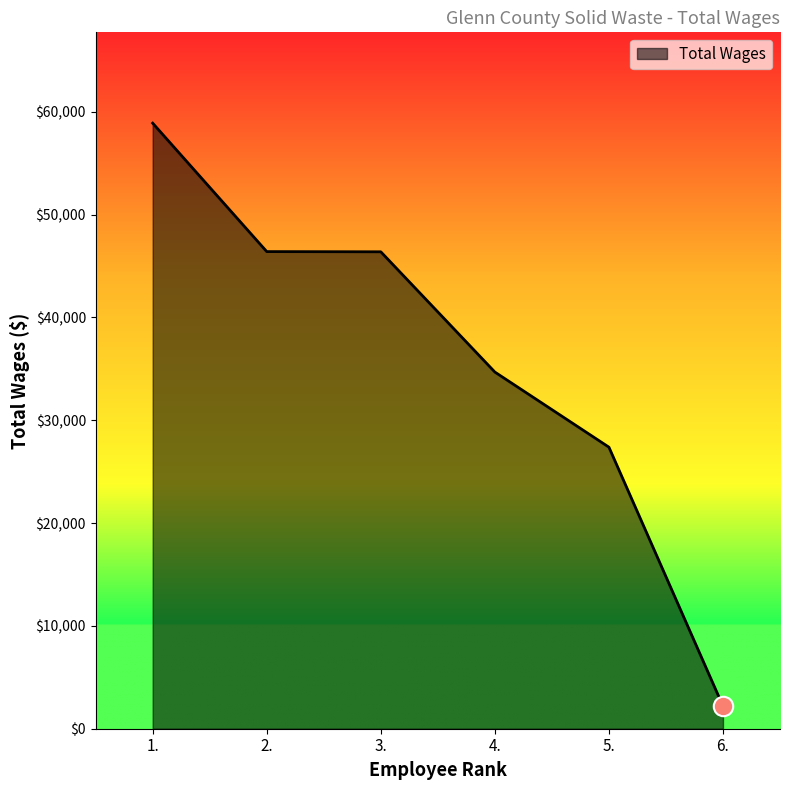

How many values are below 46390?

3